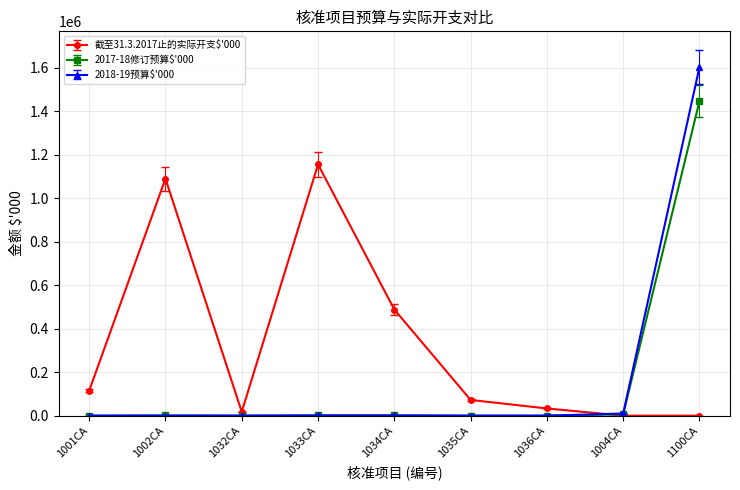

At which category does 截至31.3.2017止的实际开支$'000 reach its first local valley?

1032CA